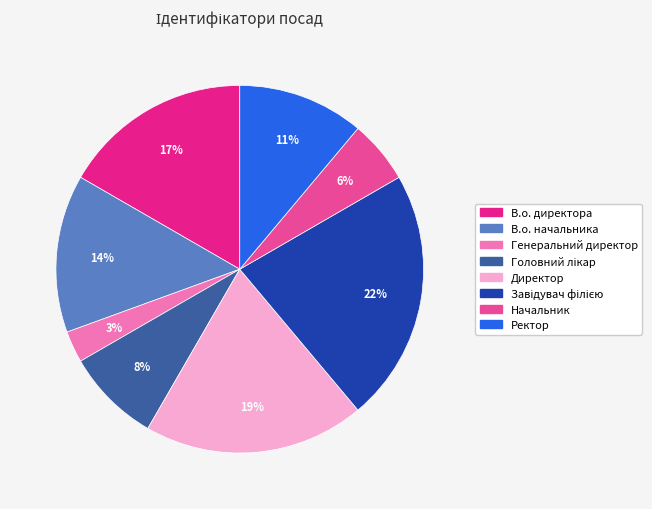

What is the ratio of the value at В.о. начальника to the value at Директор?

0.7